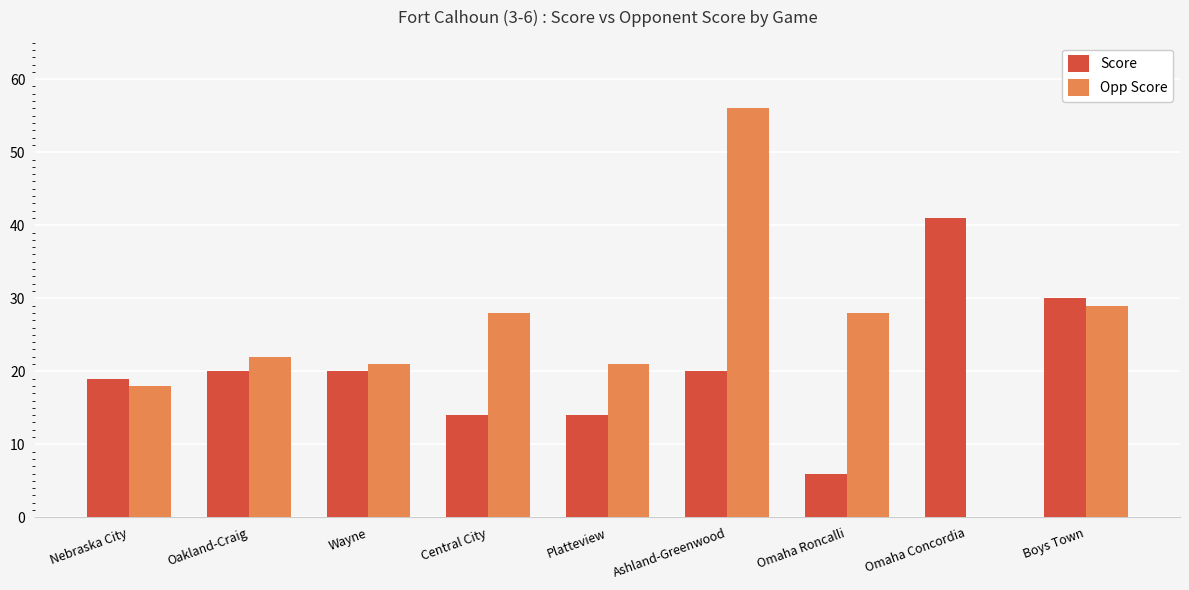

What is the sum of the Opp Score values at Nebraska City and Boys Town?

47